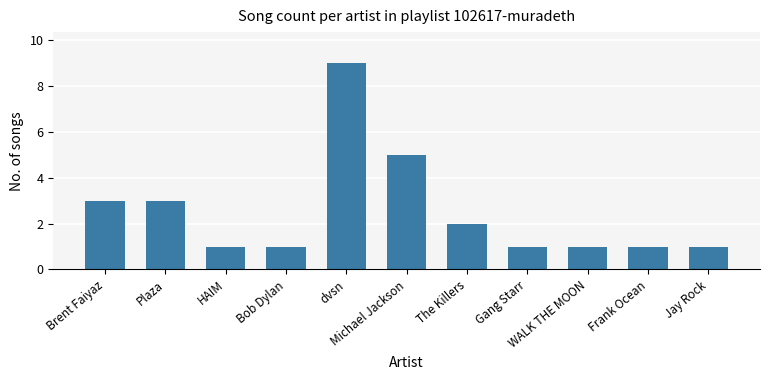

Reading left to right, extract all data points from this chart.

3	3	1	1	9	5	2	1	1	1	1